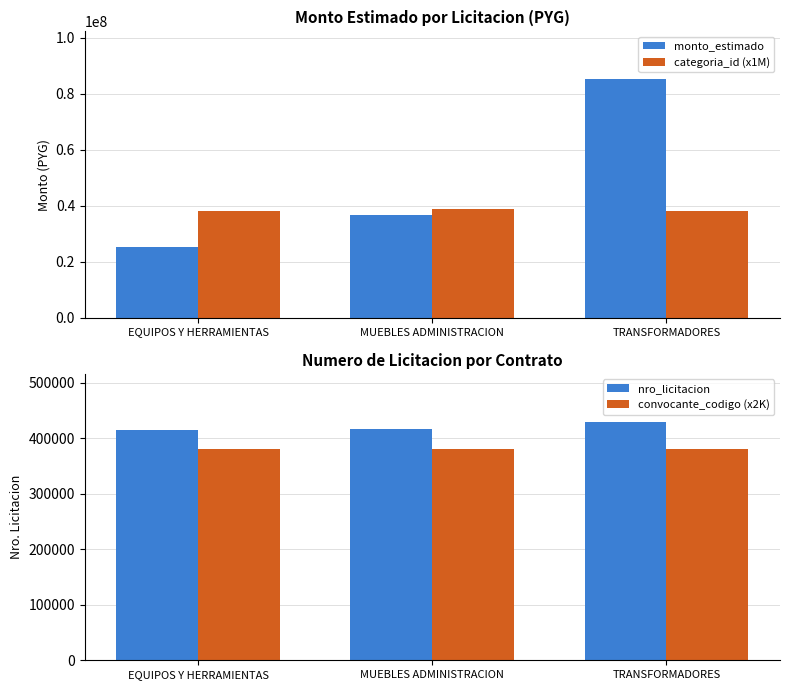

Rank the series by their maximum value, from highest to lowest.

monto_estimado, categoria_id (x1M), nro_licitacion, convocante_codigo (x2K)